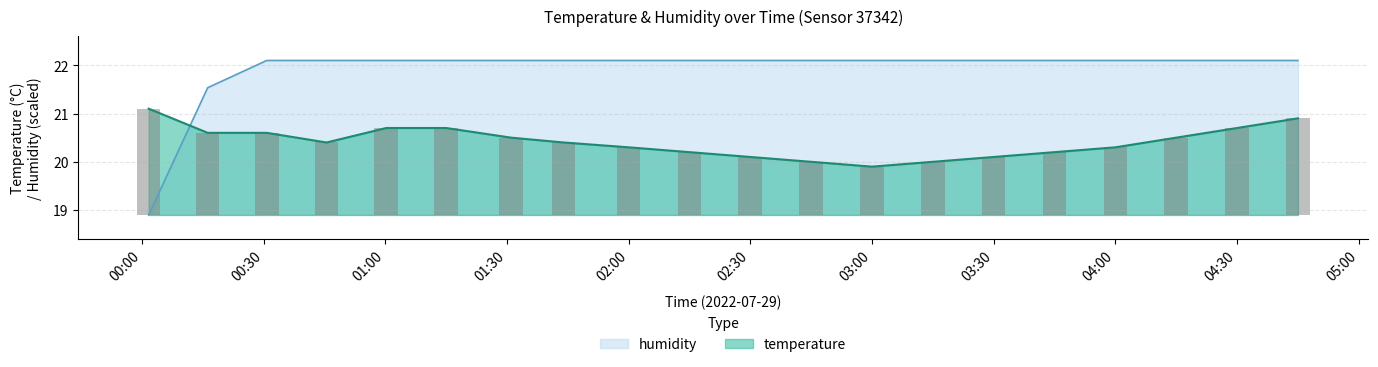

Rank the series at 00:01 from highest to lowest value.

temperature, humidity